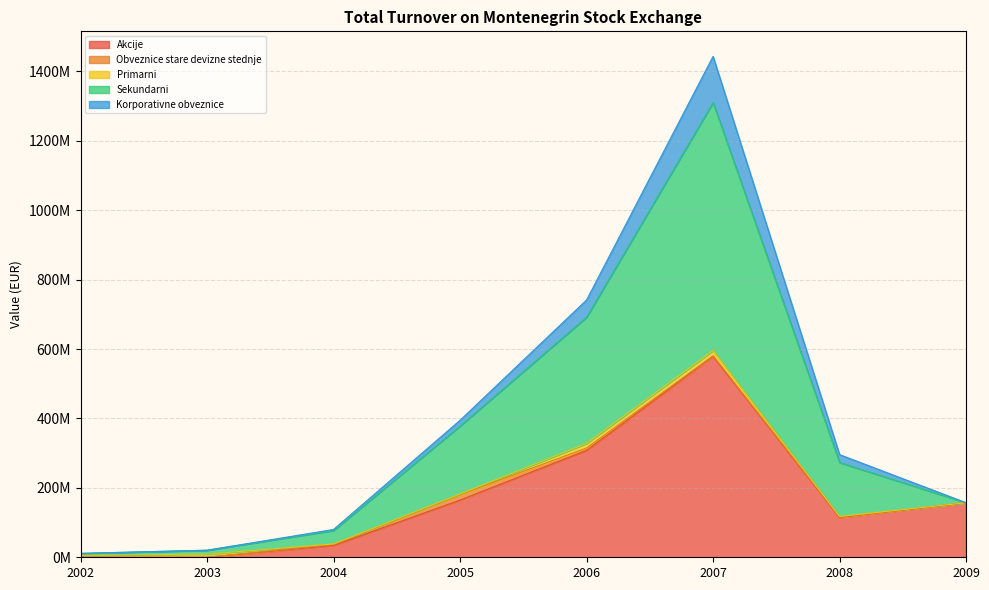

What is the difference between the maximum and minimum values in the Akcije series?

578932324.3